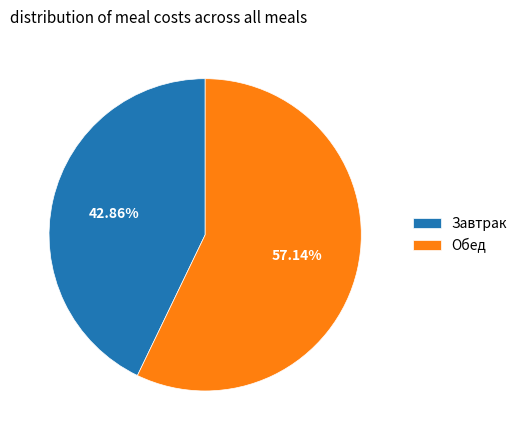

Which slice is the smallest?

Завтрак